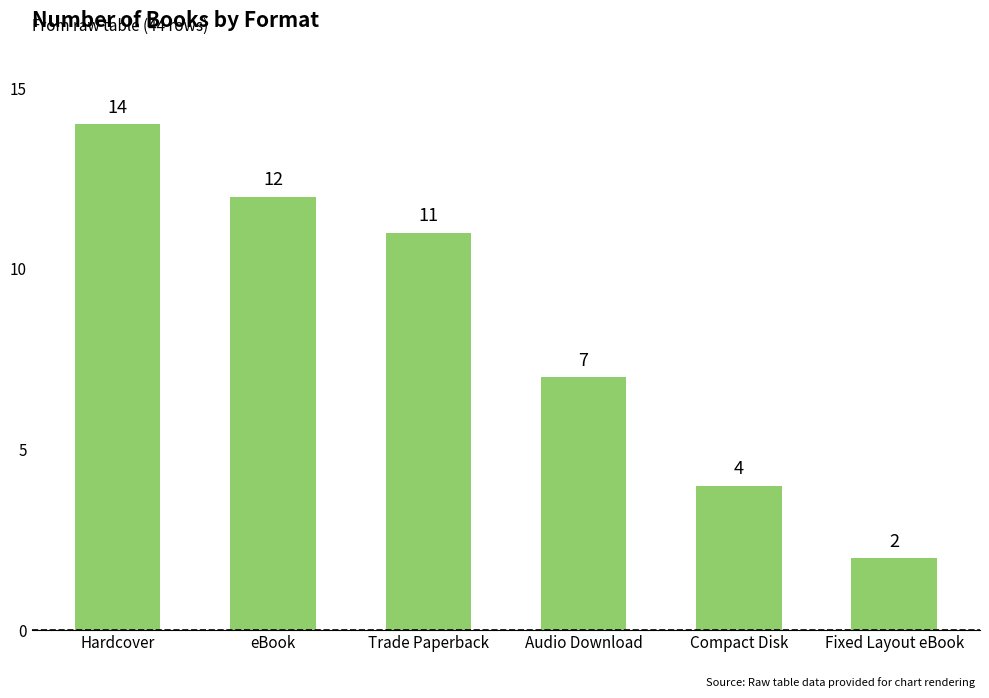

What position from the left is Fixed Layout eBook?

6